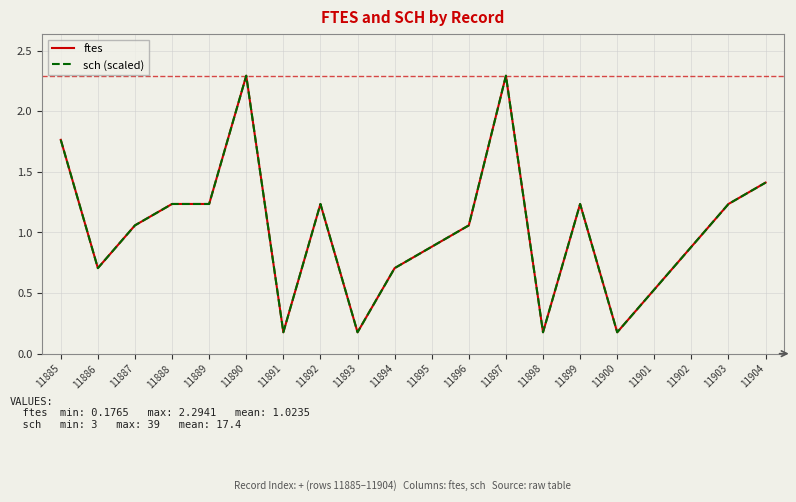

How many lines are shown in the chart?

2